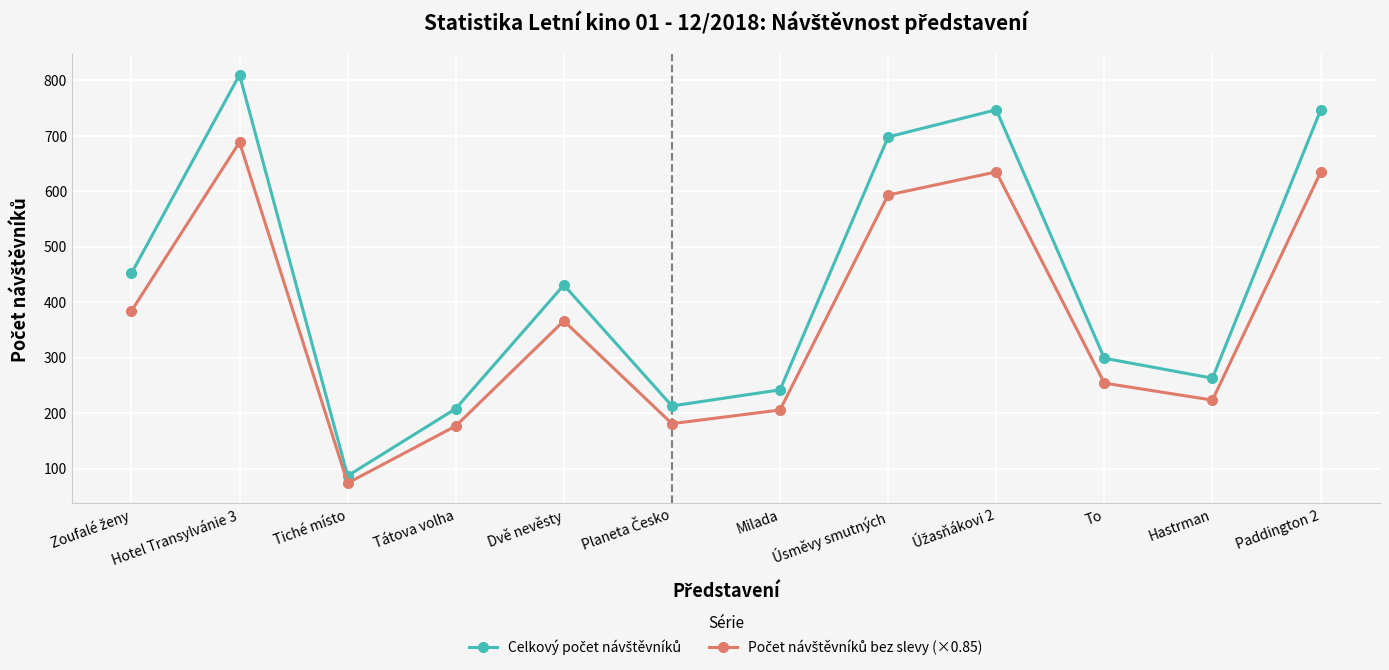

What is the total value across all series at Úsměvy smutných?

1291.3